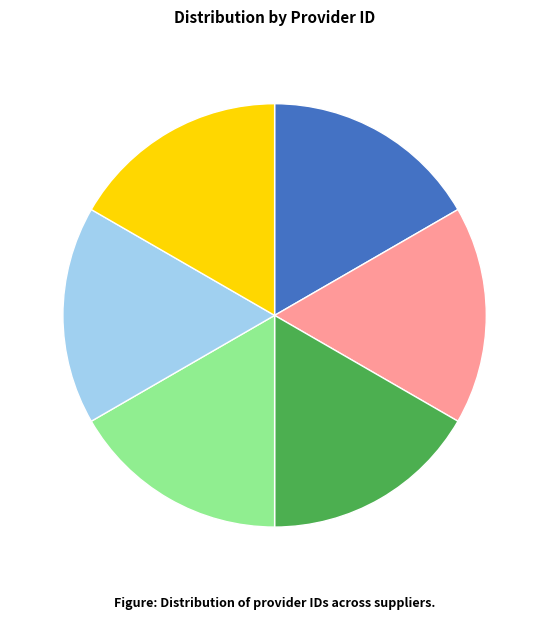

Do JACINTA BENITEZ DE VERON and ESTACION DE SERVICIOS CORONA together represent more than half of the pie?

No